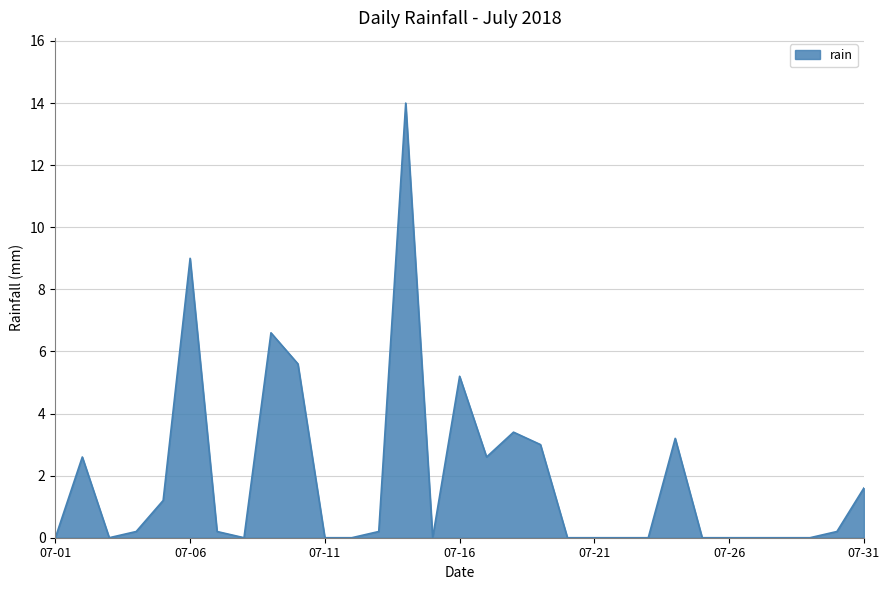

What is the greatest value displayed?

14.0